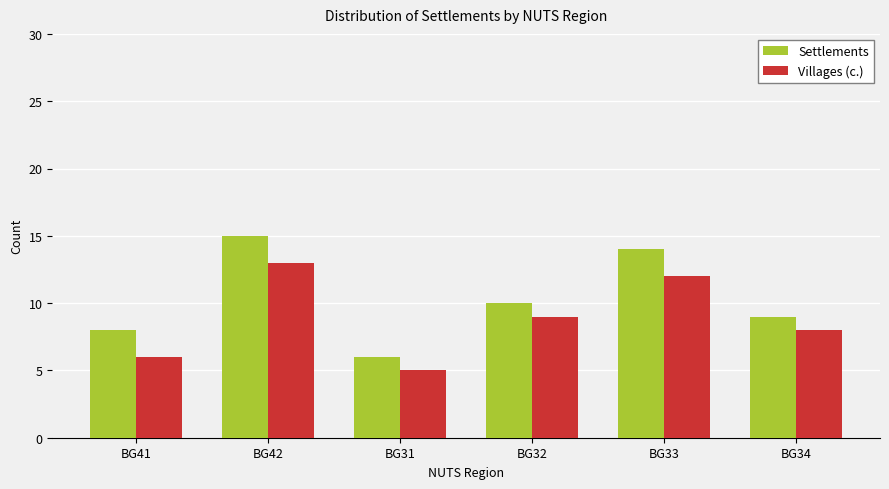

What is the difference between the second highest and second lowest values in the Settlements series?

6